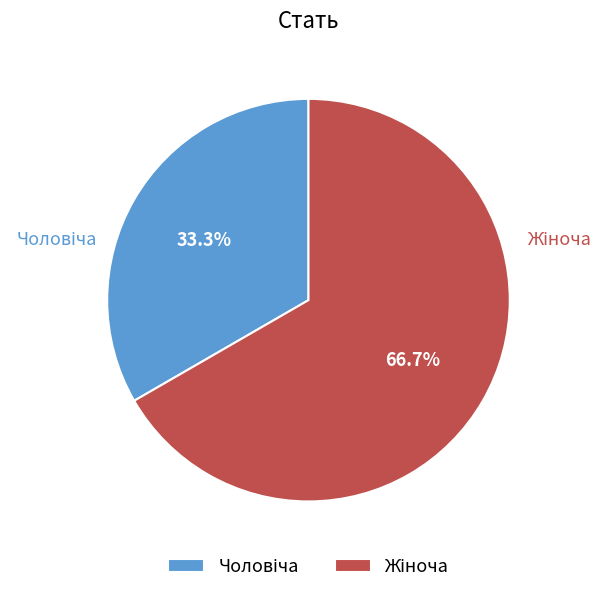

Does any single category account for the majority?

Yes